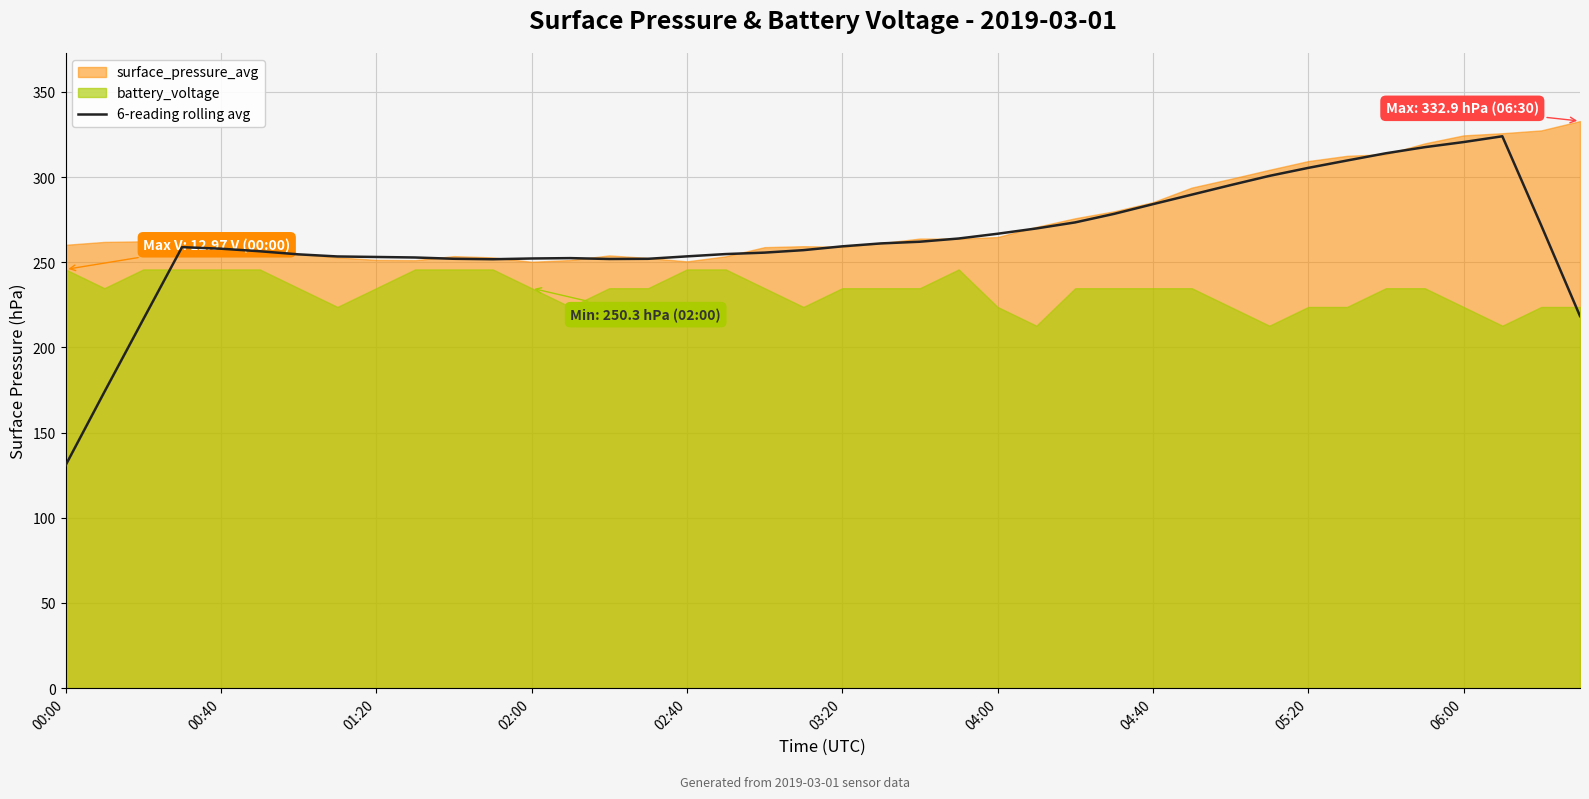

What is the average value?

263.2